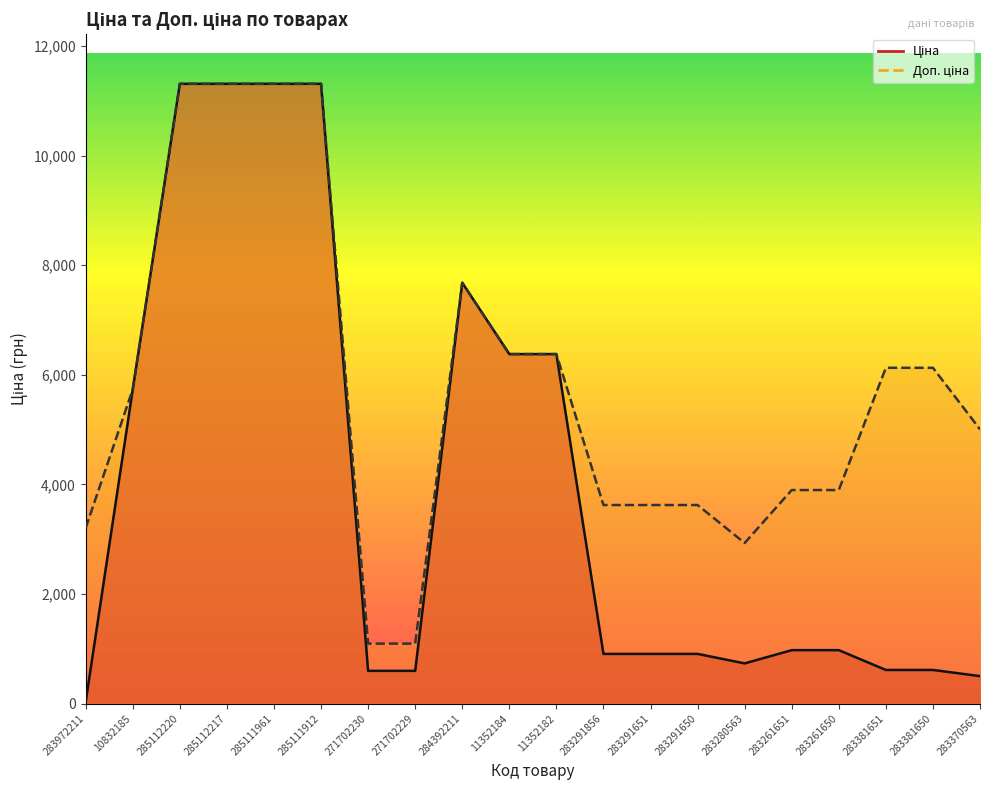

What is the difference between the maximum and second lowest values in the Ціна series?

10811.9